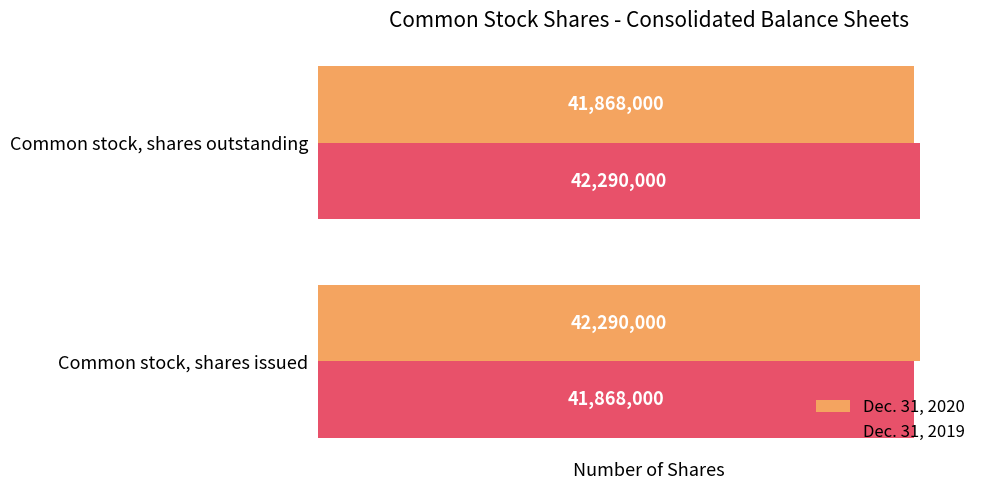

At how many categories does at least one series exceed 42266501?

2